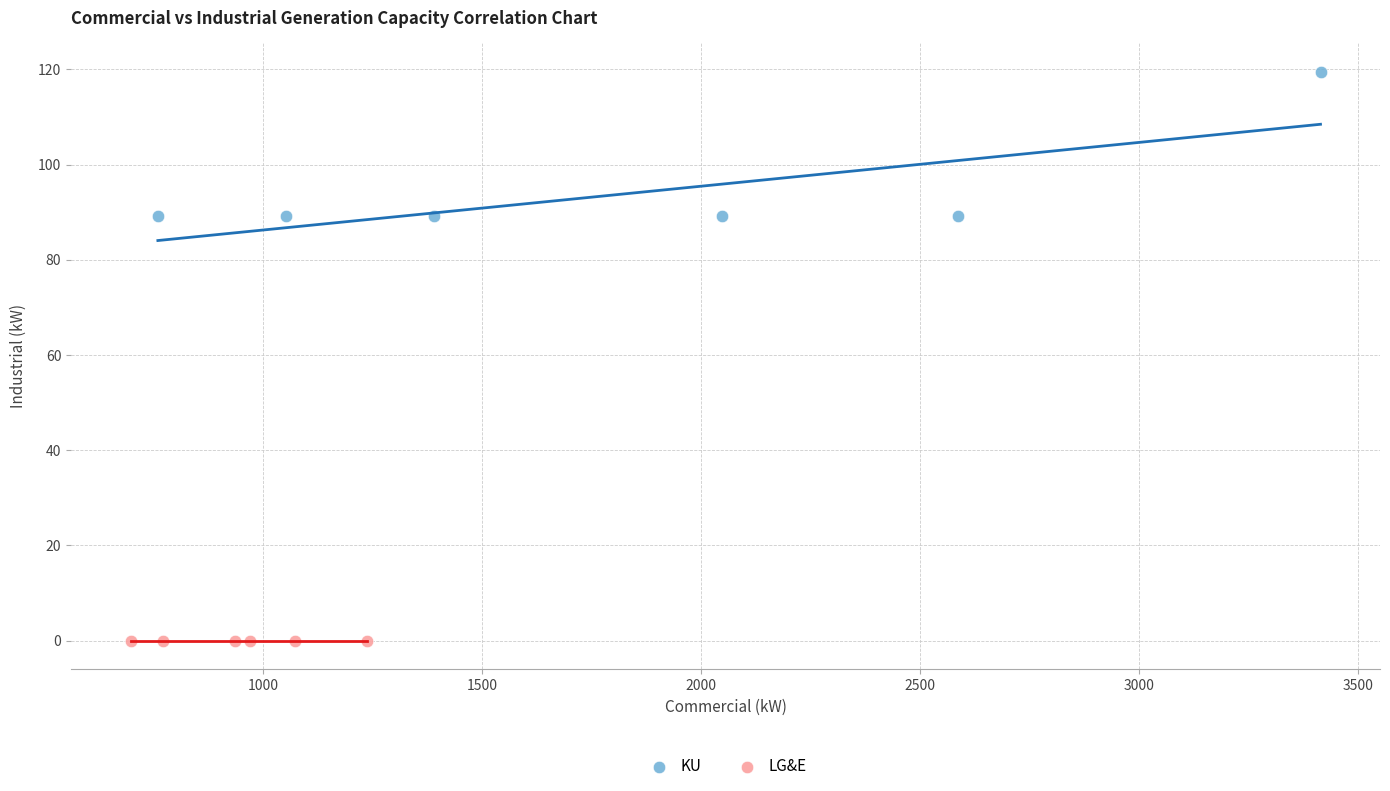

Which series contains the highest Y value?

KU